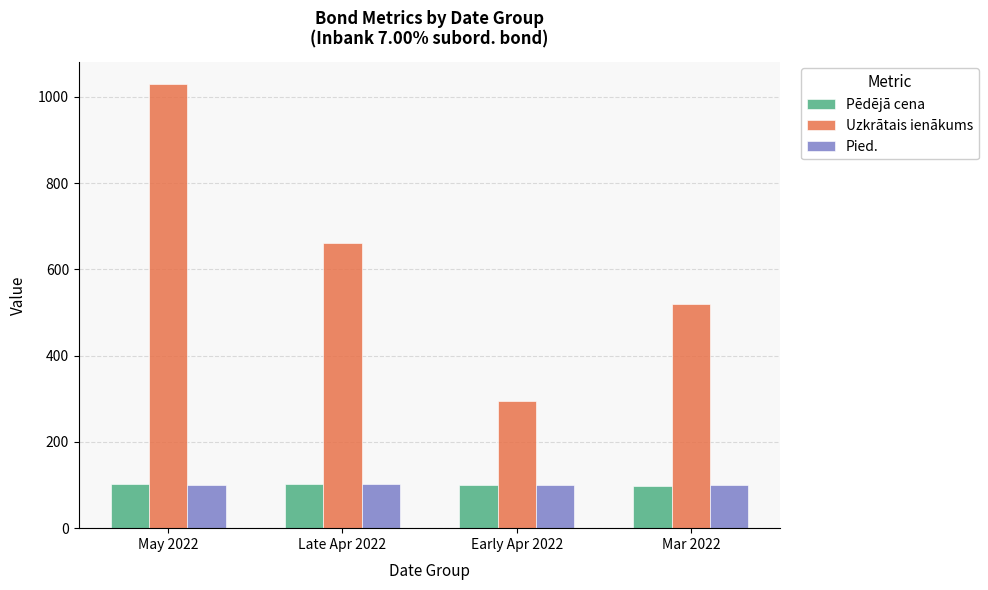

List the labels in order of Uzkrātais ienākums value, smallest first.

Early Apr 2022, Mar 2022, Late Apr 2022, May 2022